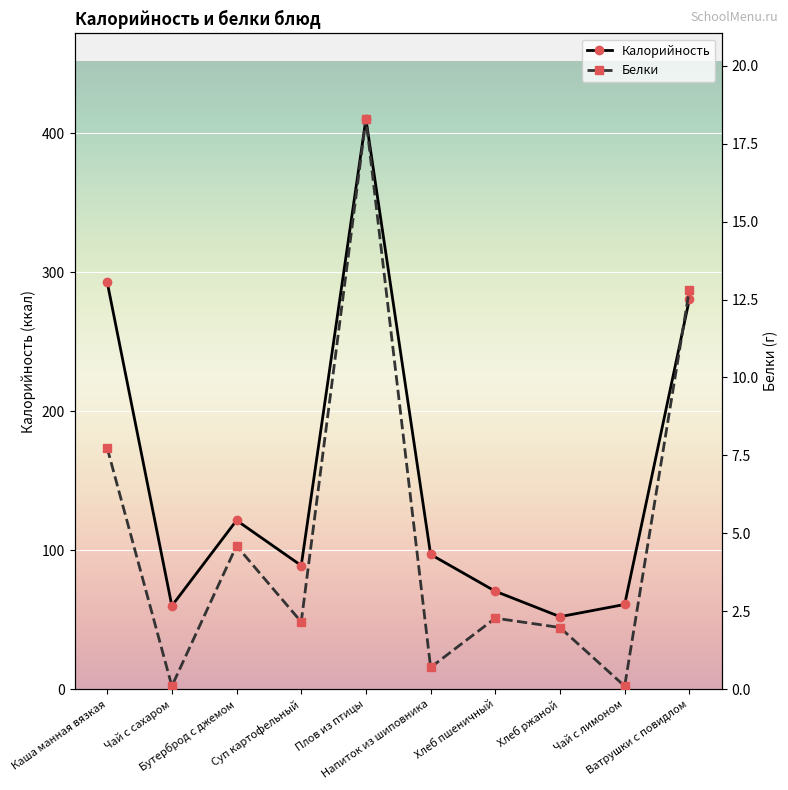

Where is the first local maximum for Калорийность?

Бутерброд с джемом